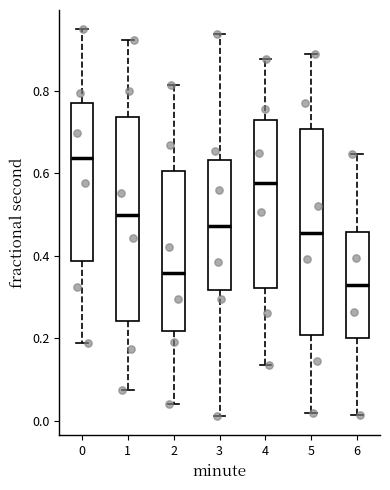

Reading left to right, transcribe this box plot: for each box, give where its median line is, the range the box spans, and where its two whiskers end, as read against the y-axis. The values are not printed on the chart, so give them approximately, as read against the axis.

0: median 0.64, box 0.38 to 0.76, whiskers 0.18 to 0.94
1: median 0.50, box 0.24 to 0.74, whiskers 0.08 to 0.92
2: median 0.36, box 0.22 to 0.60, whiskers 0.04 to 0.82
3: median 0.48, box 0.32 to 0.64, whiskers 0.02 to 0.94
4: median 0.58, box 0.32 to 0.72, whiskers 0.14 to 0.88
5: median 0.46, box 0.20 to 0.70, whiskers 0.02 to 0.88
6: median 0.32, box 0.20 to 0.46, whiskers 0.02 to 0.64